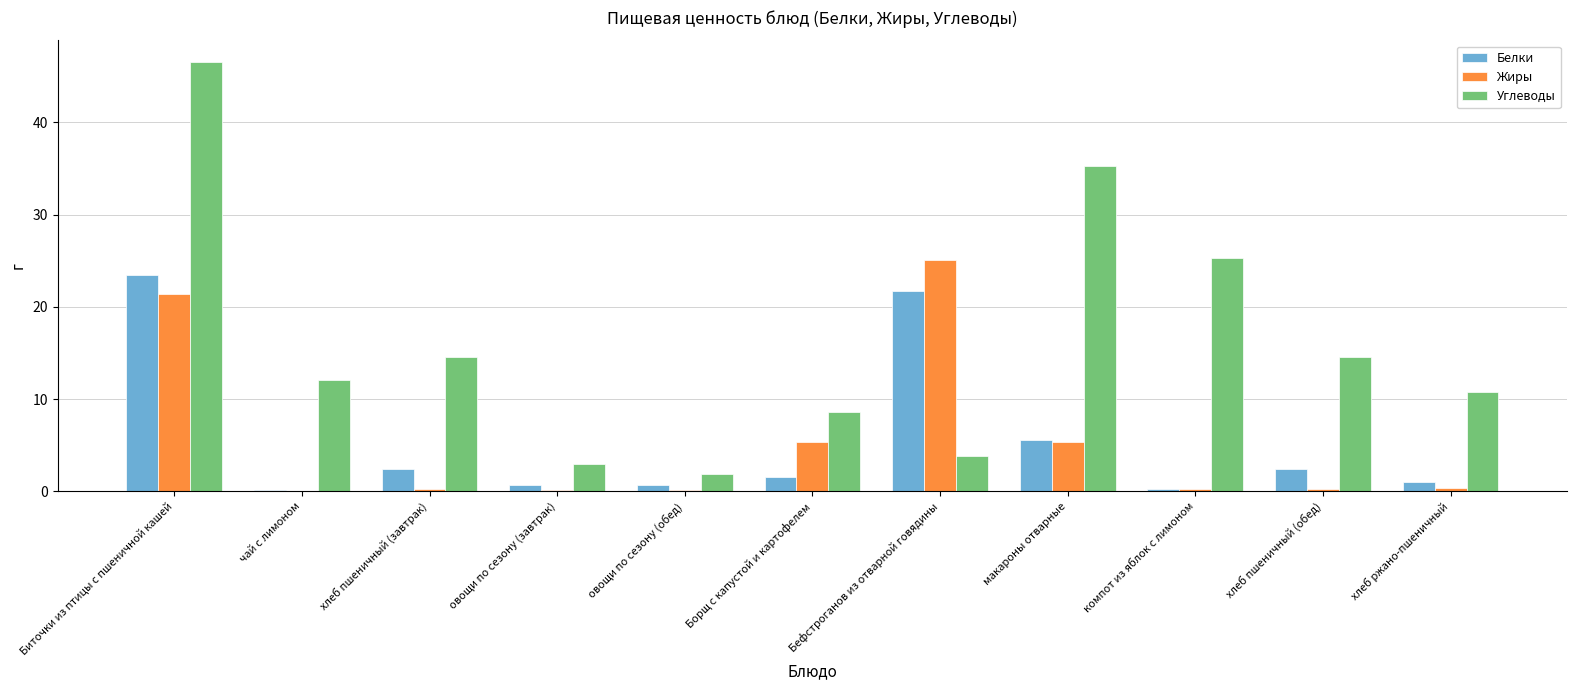

What is the highest value of the Жиры series?

25.1